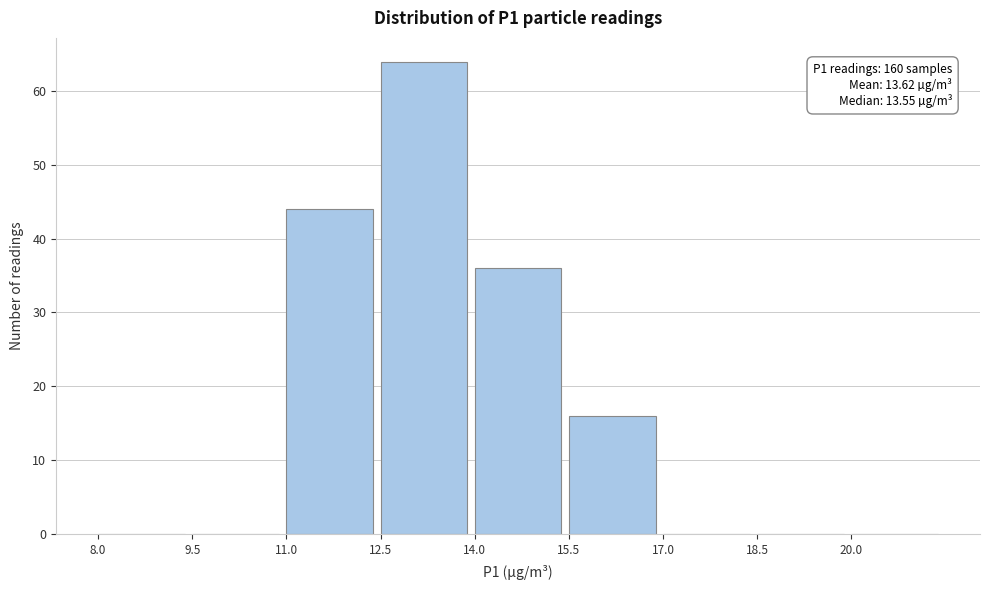

Which range on the x-axis has the tallest bar?

12.5 to 14.0